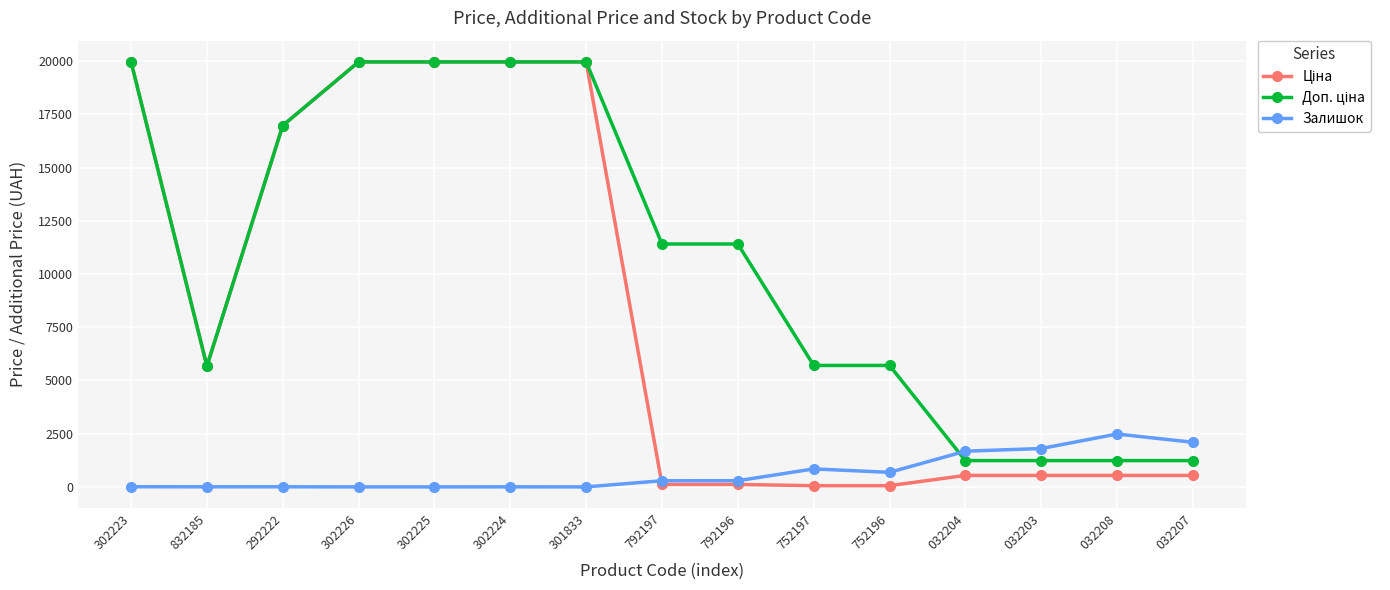

The Залишок series shows -1428.9 at 302226. True or false?

False